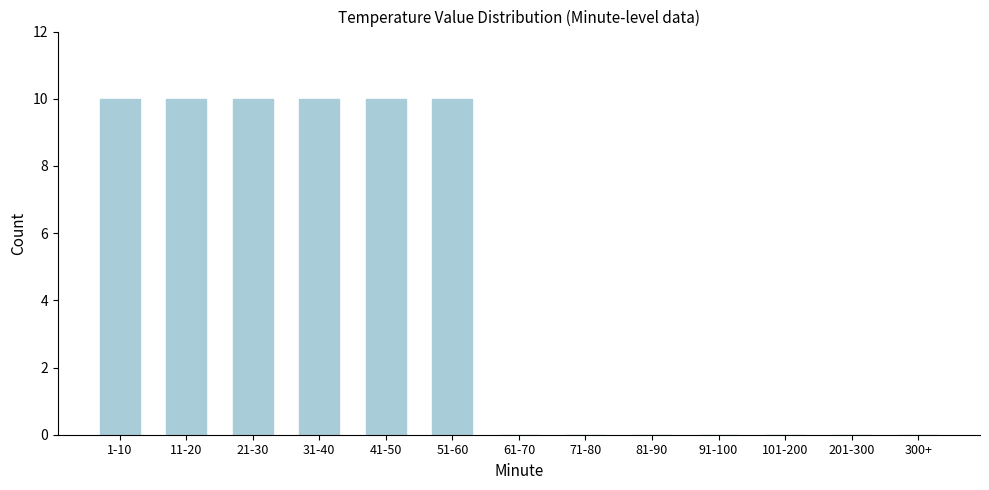

Reading right to left, transcribe all the data shown in this chart.

300+=0	201-300=0	101-200=0	91-100=0	81-90=0	71-80=0	61-70=0	51-60=10	41-50=10	31-40=10	21-30=10	11-20=10	1-10=10